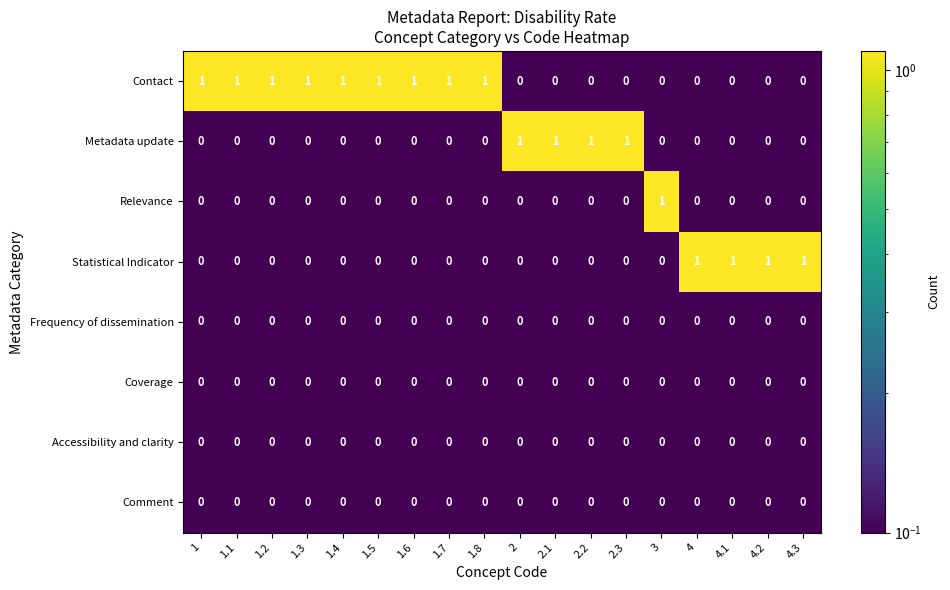

What is the sum of all Metadata update values?

4